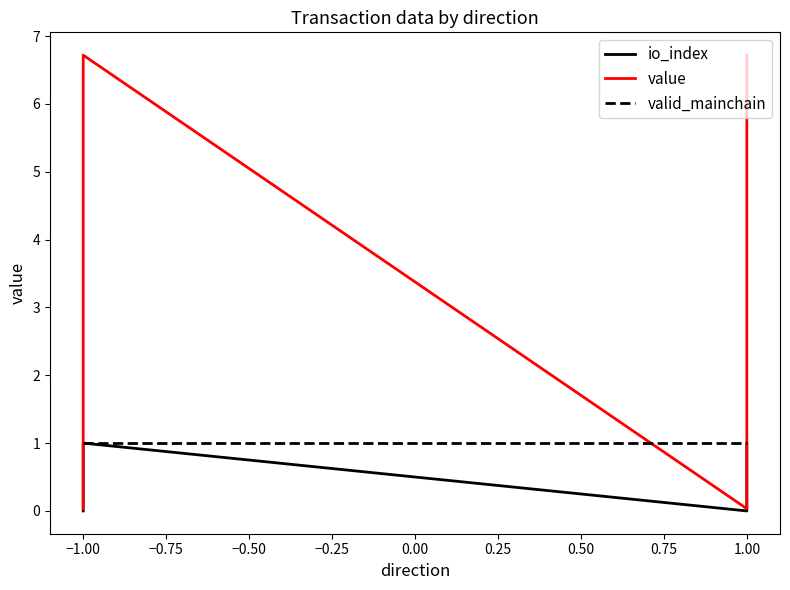

What is the value of the value point at the 4th from the left?

6.7